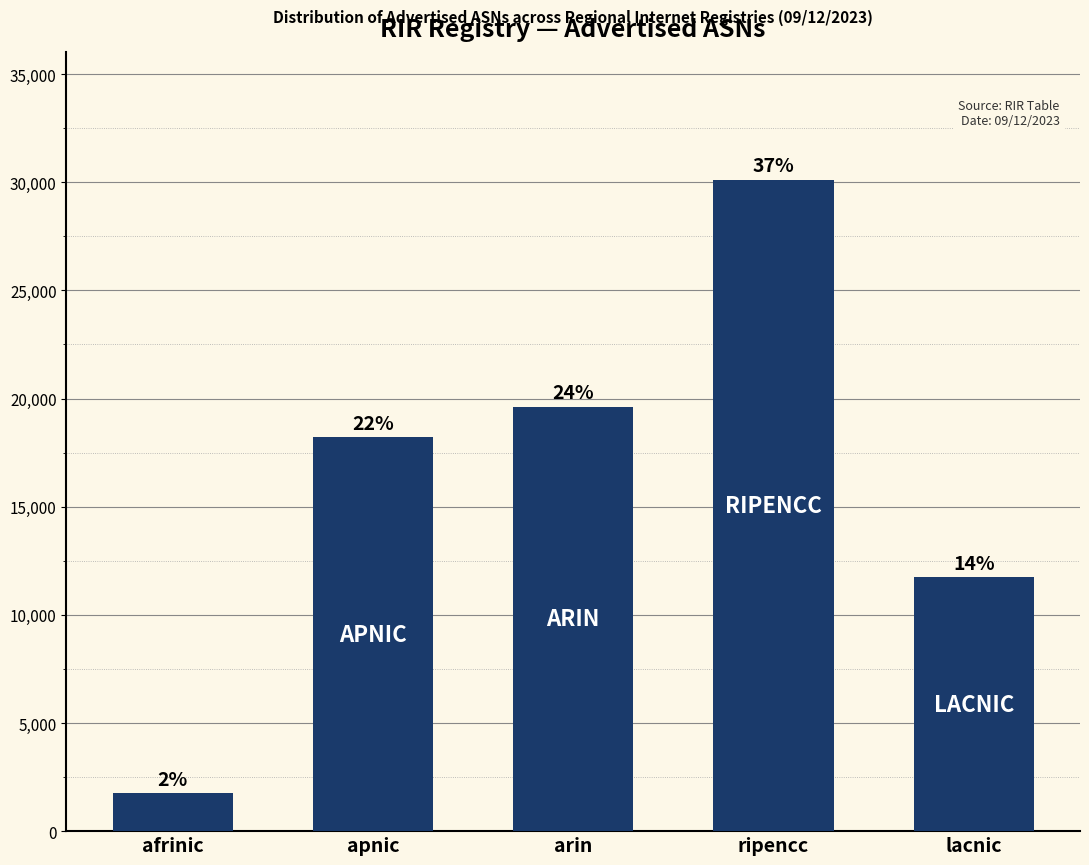

Does the chart contain any negative values?

No